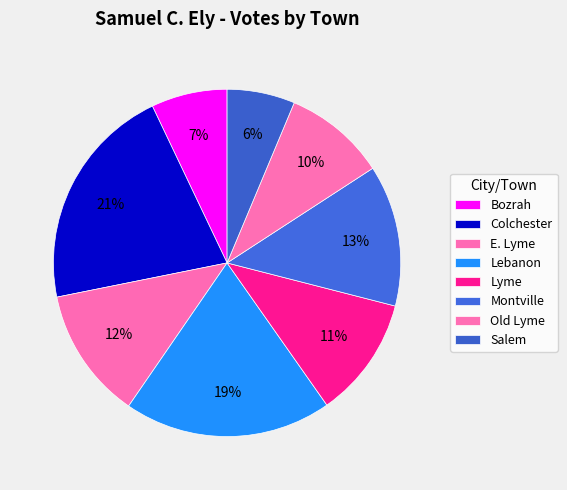

Does Salem account for over 50% of the chart?

No